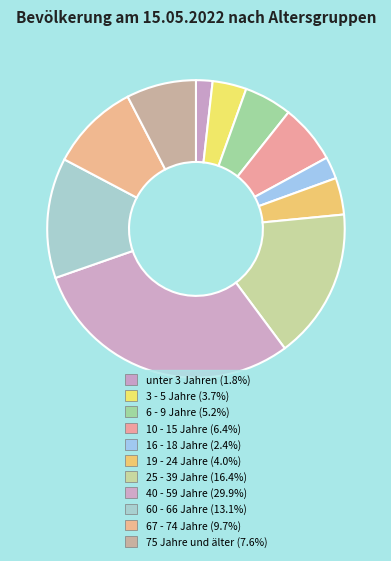

Between 19 - 24 Jahre and 25 - 39 Jahre, which is larger?

25 - 39 Jahre